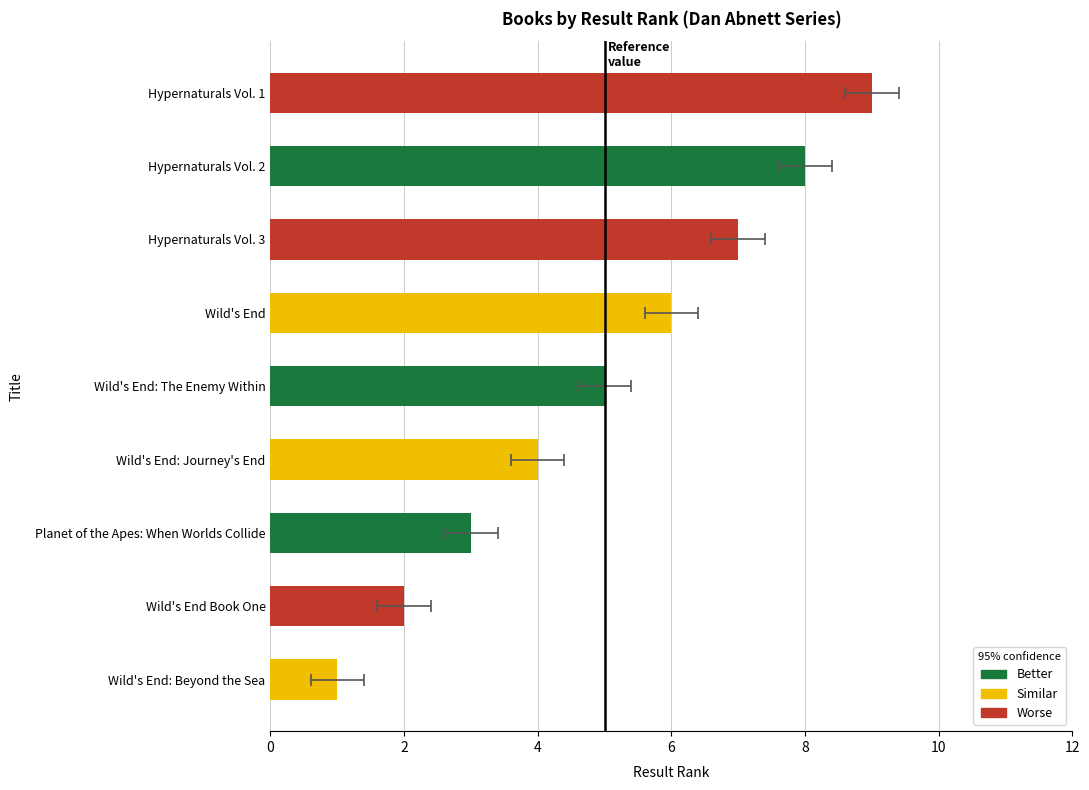

Rank the categories by value from highest to lowest.

Hypernaturals Vol. 1, Hypernaturals Vol. 2, Hypernaturals Vol. 3, Wild's End, Wild's End: The Enemy Within, Wild's End: Journey's End, Planet of the Apes: When Worlds Collide, Wild's End Book One, Wild's End: Beyond the Sea